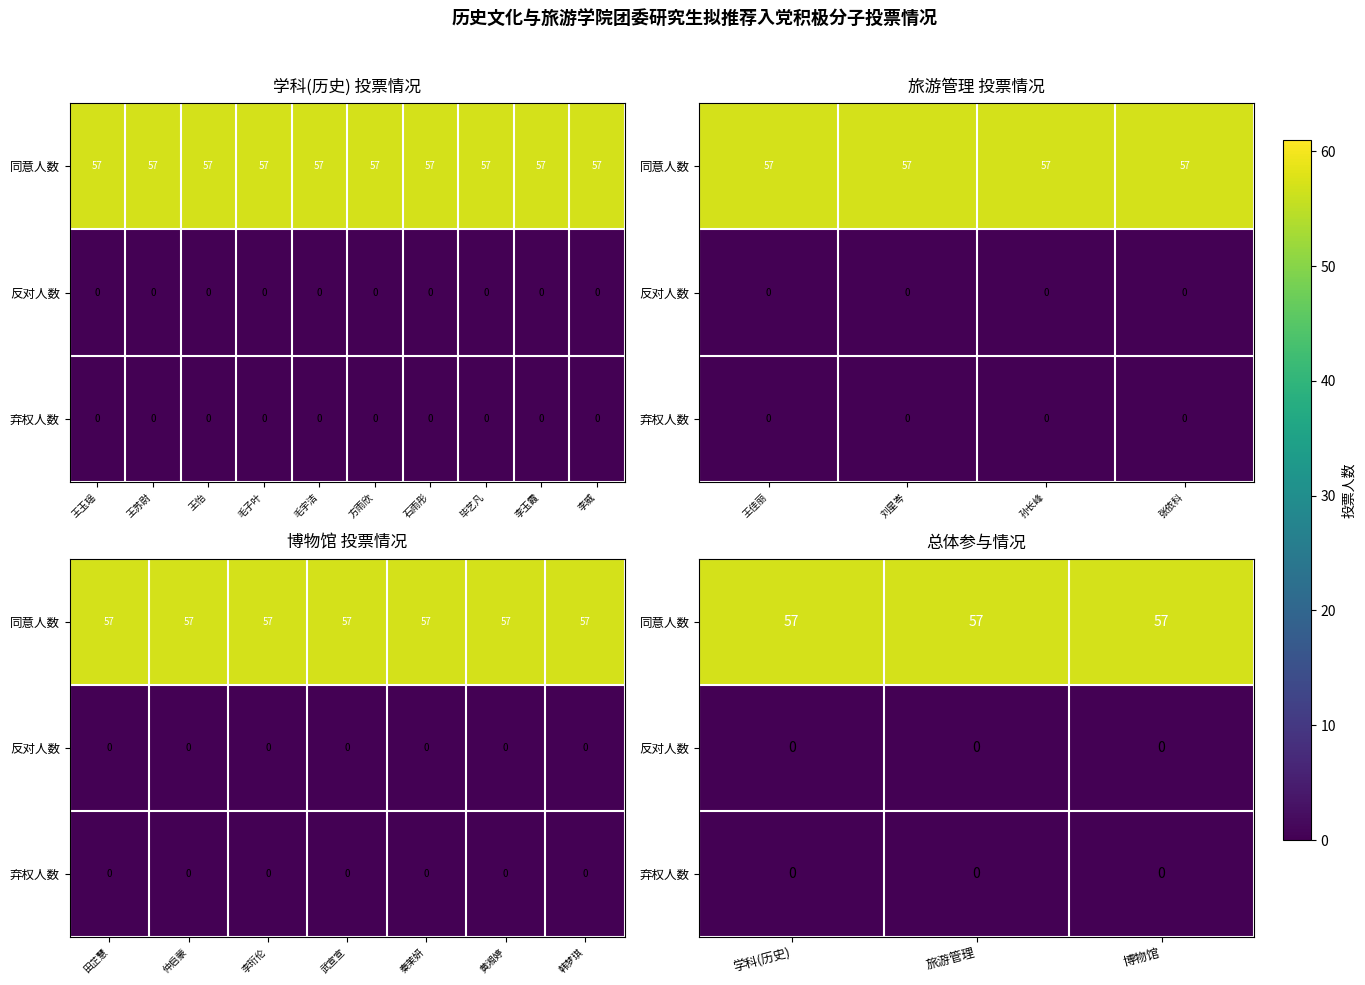

True or false: 同意人数 has a value of 57 at 博物馆.

True